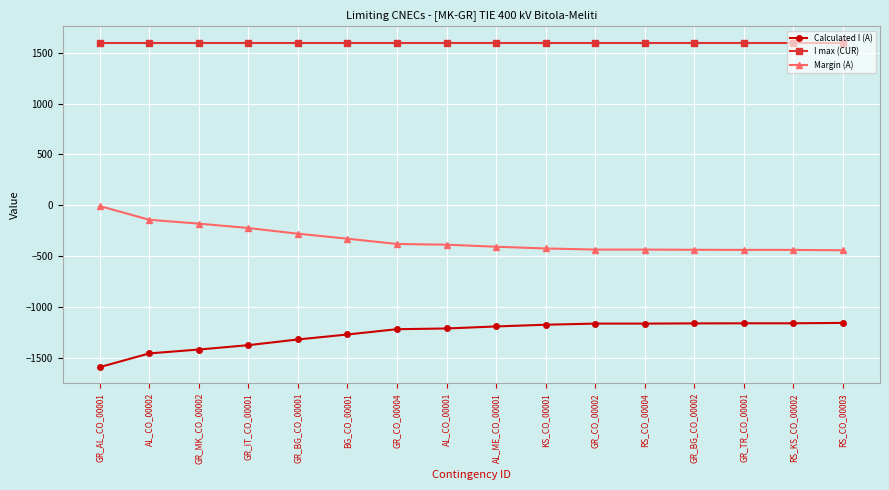

Is the value of I max (CUR) at GR_TR_CO_00001 greater than the value of Calculated I (A) at AL_CO_00002?

Yes